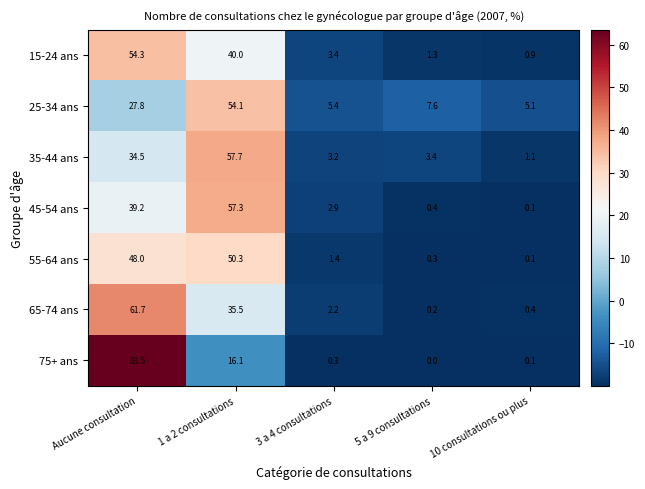

What is the sum of all 45-54 ans values?

99.9